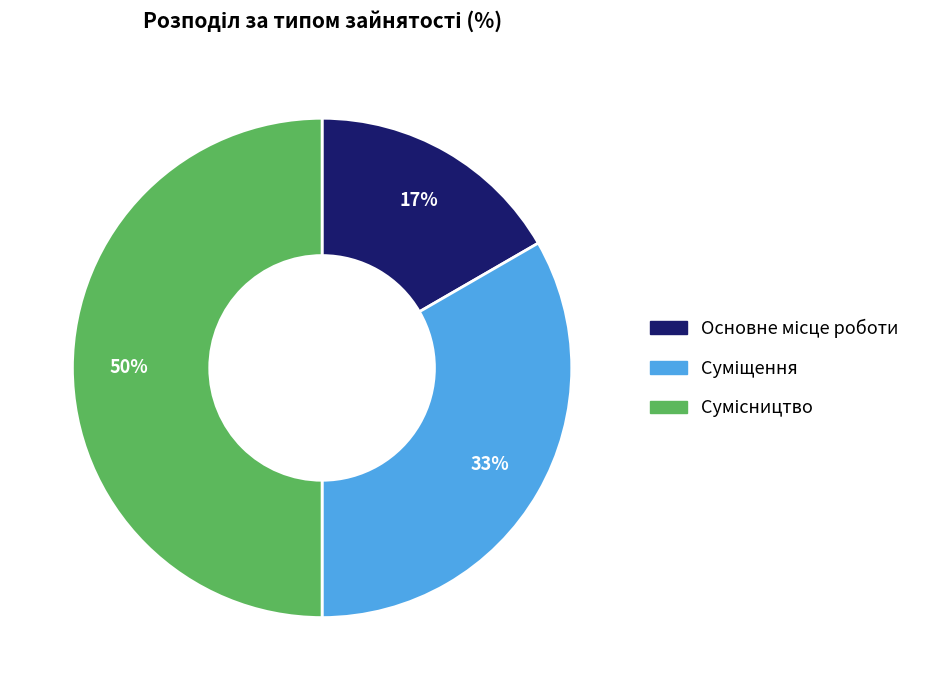

To the nearest percent, what is the average slice percentage?

33%